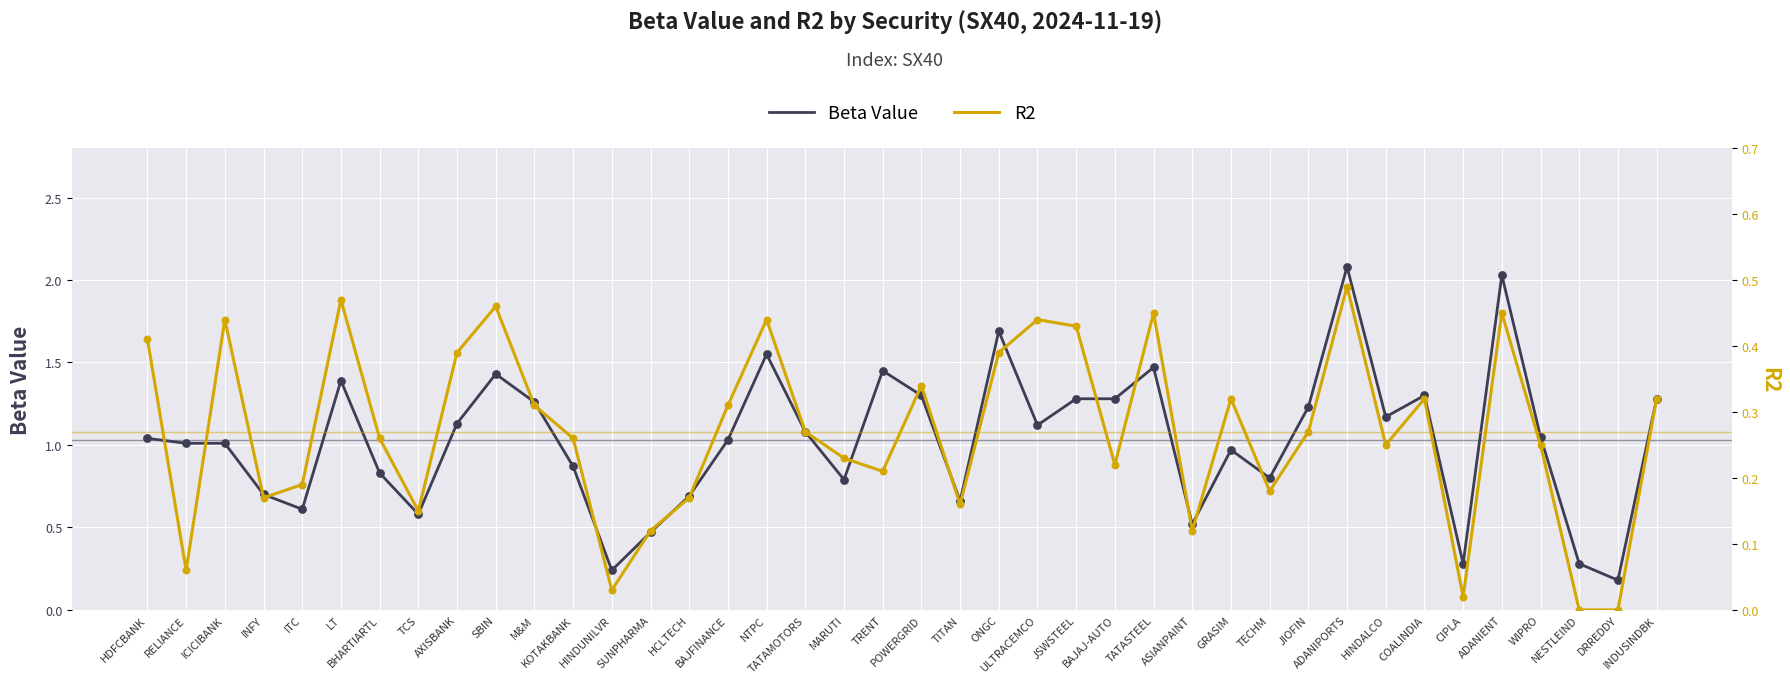

At which category is the sum across all series the highest?

ADANIPORTS